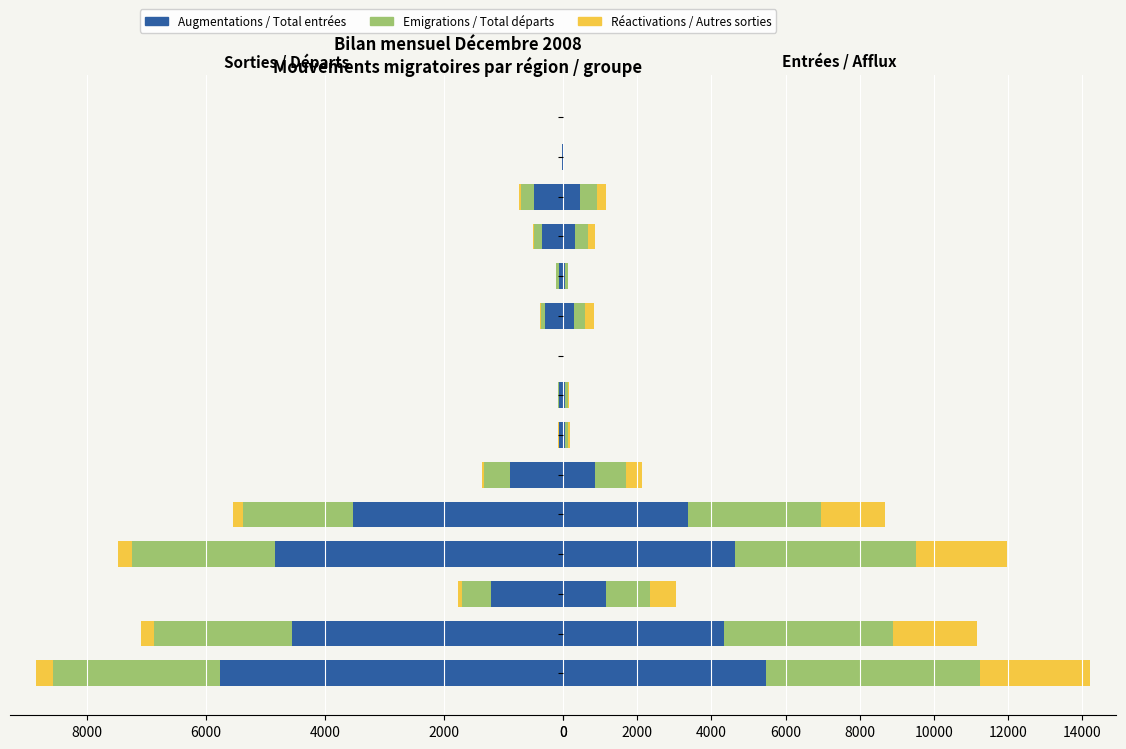

The value of Total entrées at UE-Croatie is 66. True or false?

True